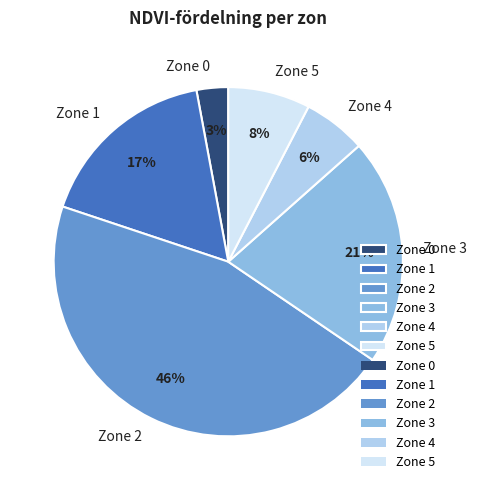

True or false: Zone 4 accounts for 13% of the total.

False